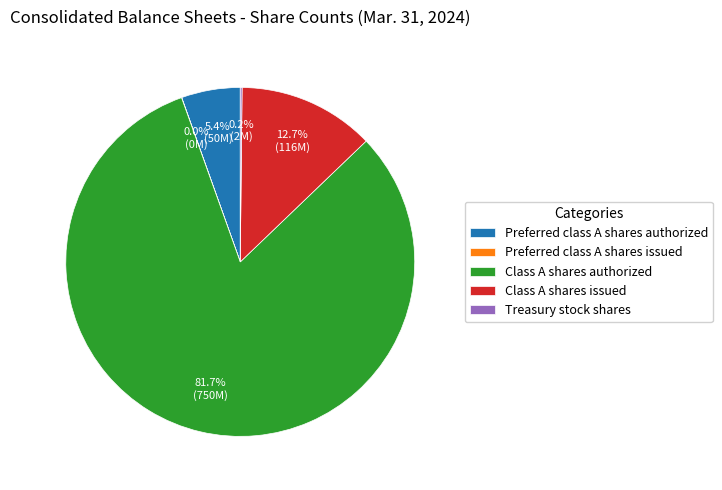

Which slice represents more than half of the pie?

Class A shares authorized